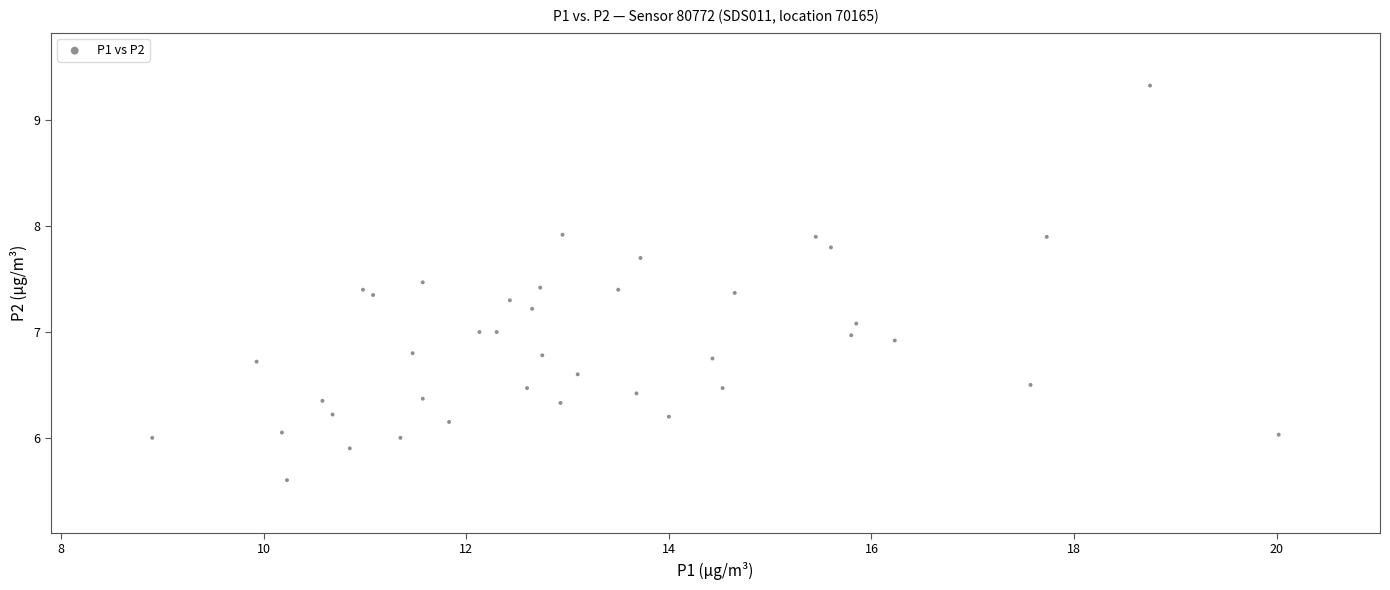

What is the range of Y values (max minus min)?

3.7